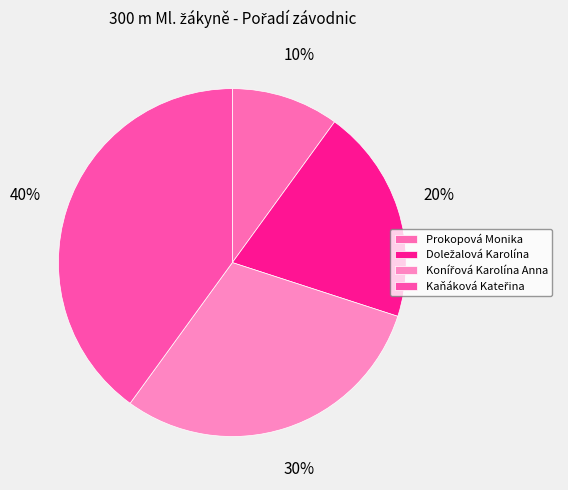

To the nearest percent, what percentage of the pie is Konířová Karolína Anna?

30%